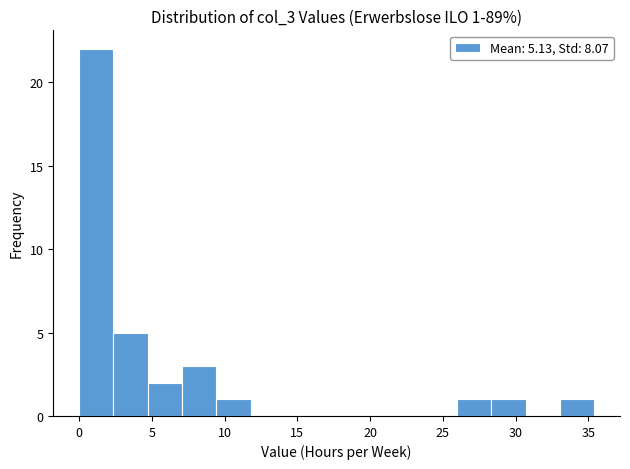

Which range on the x-axis has the tallest bar?

0.0 to 2.5